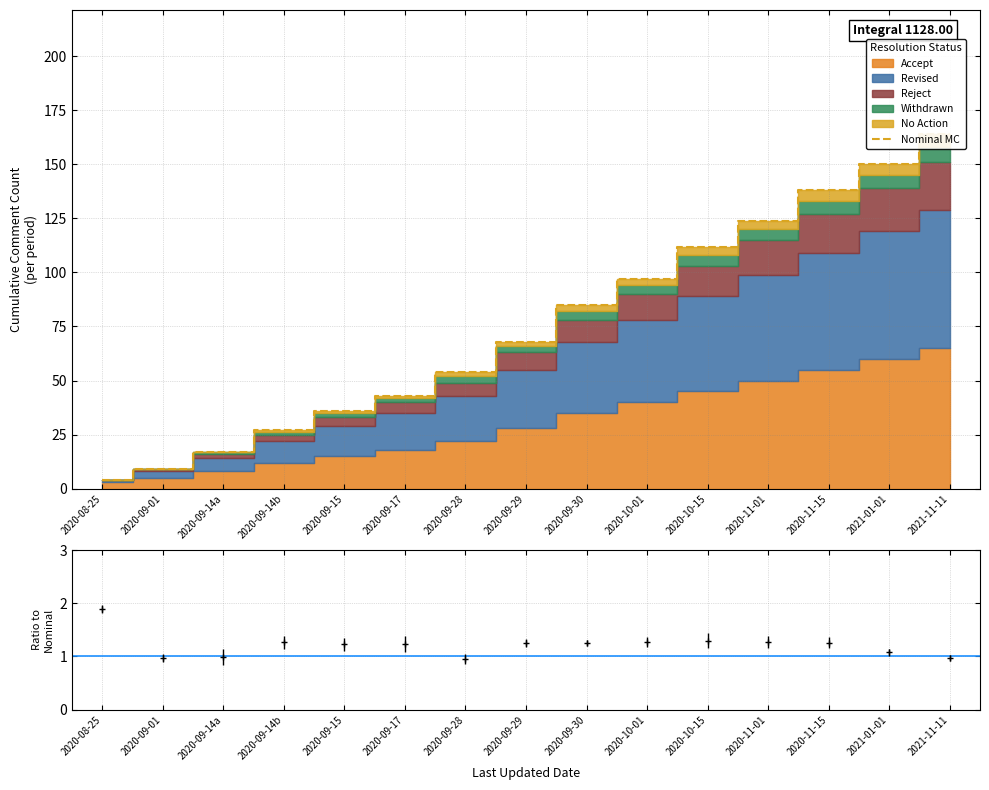

Reading left to right, transcribe all the data shown in this chart.

4	9	17	27	36	43	54	68	85	97	112	124	138	150	164